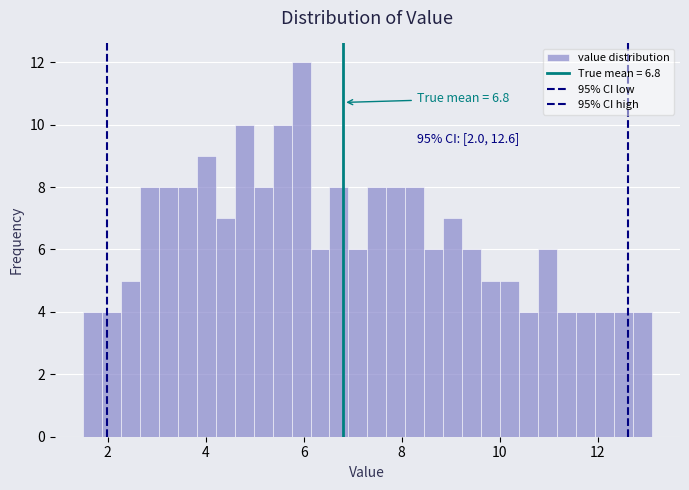

Around what value on the x-axis is the tallest bar? Give the approximate position of its centre, as read against the axis.

6.0